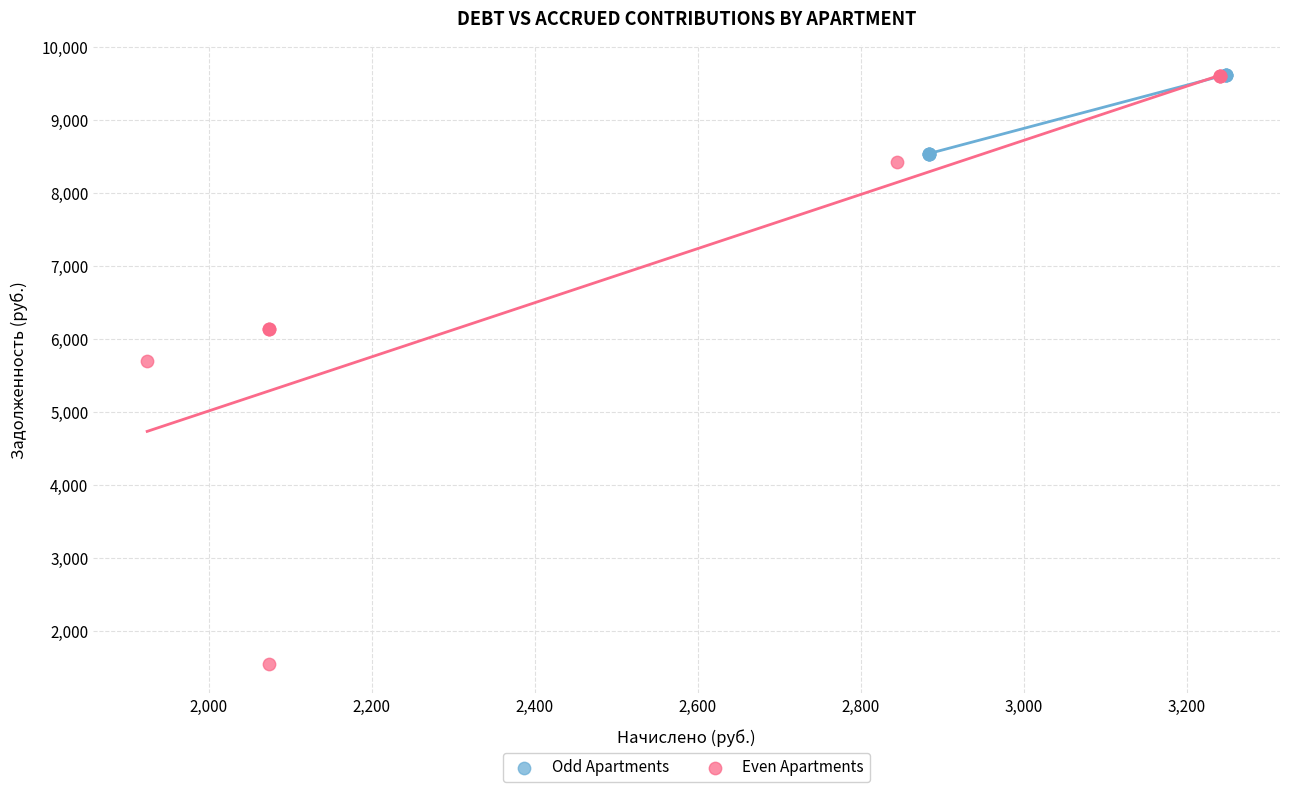

Which series reaches the minimum Y coordinate?

Even Apartments